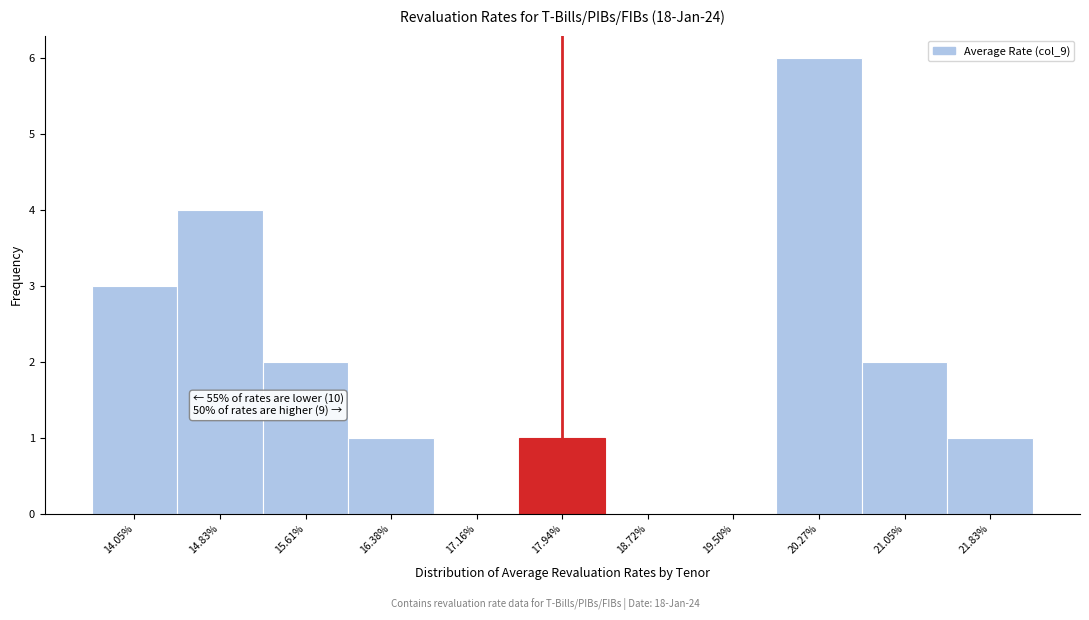

Over which range of the x-axis is the bar tallest?

19.9 to 20.7